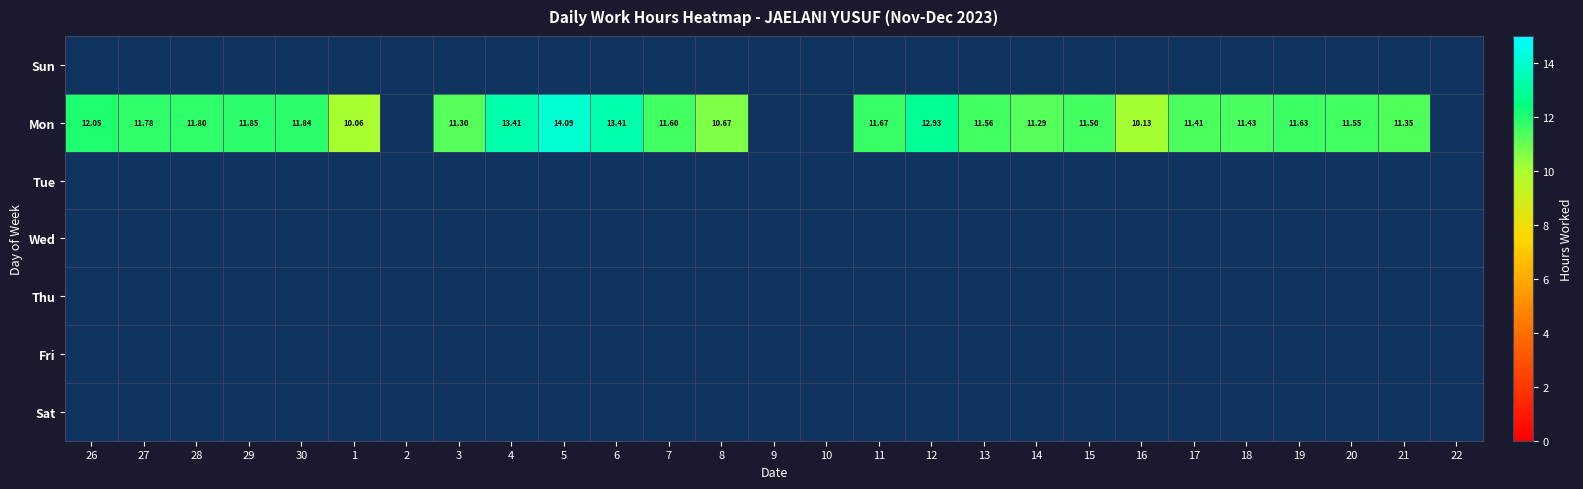

Between 26 and 22, which series saw the biggest shift?

Mon